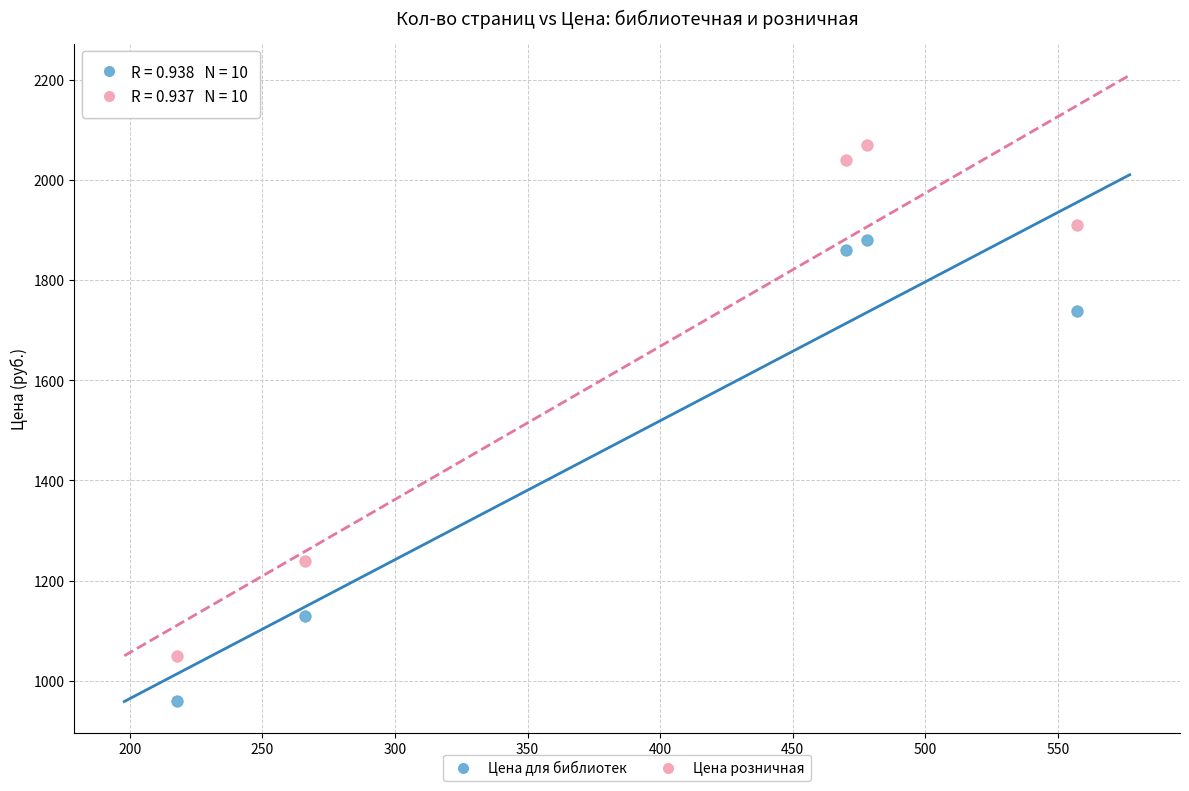

Which series reaches the maximum Y coordinate?

Цена розничная